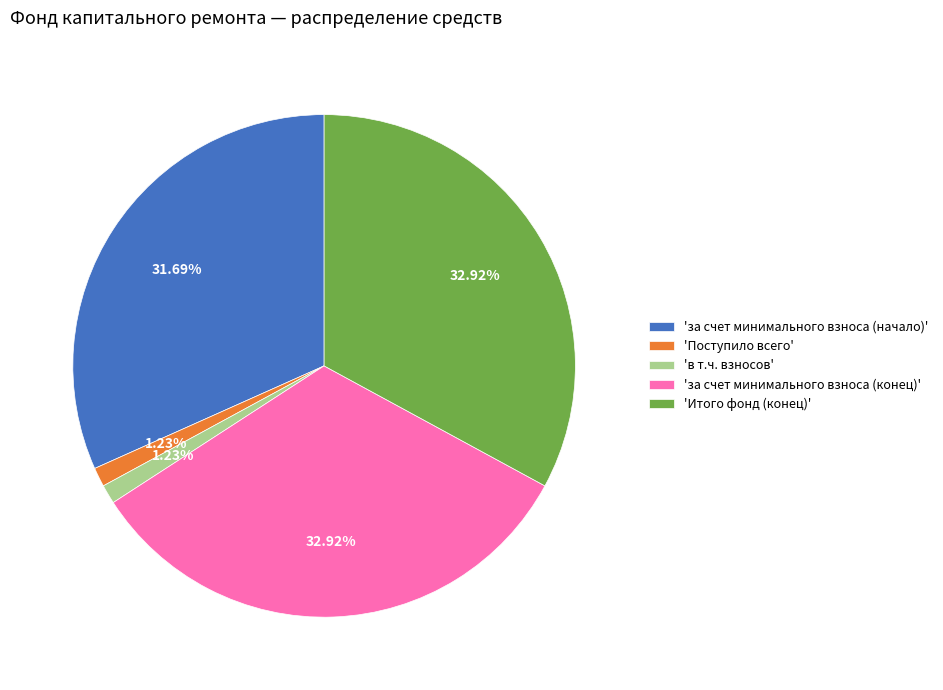

Is the sum of 'Итого фонд (конец)' and 'за счет минимального взноса (начало)' greater than half?

Yes